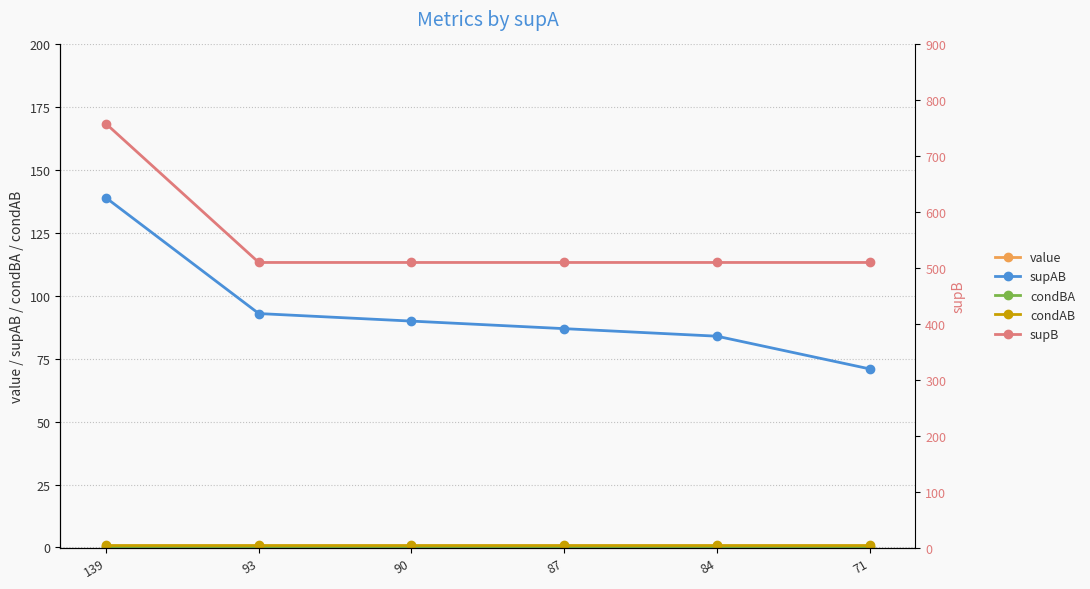

True or false: supAB and value intersect in this chart.

False